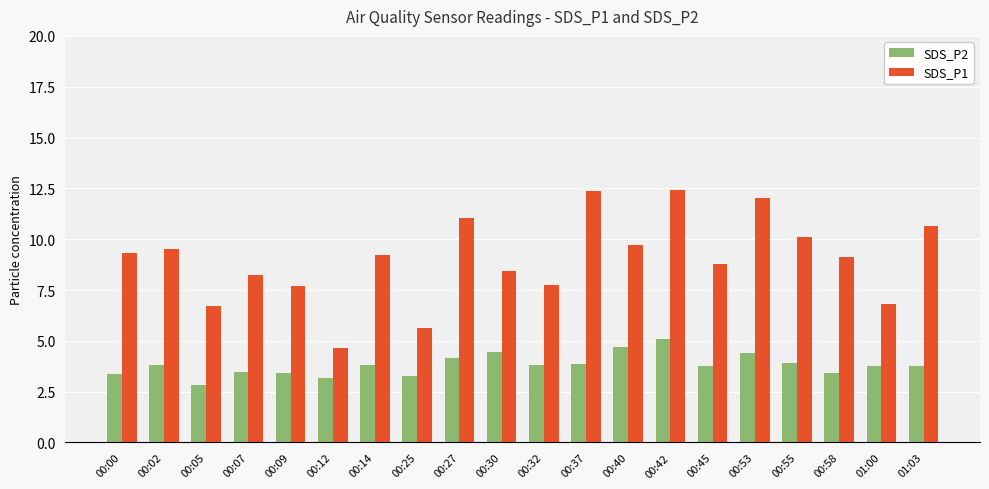

Which series has the largest range (max minus min)?

SDS_P1